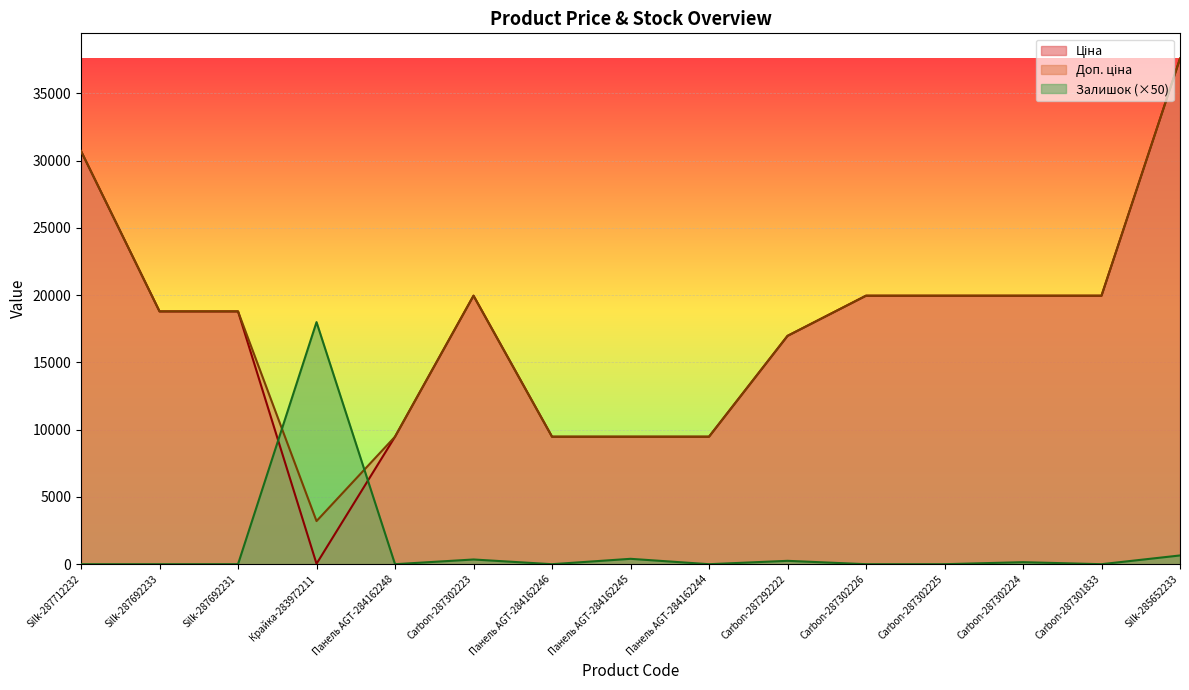

What is the sum of all Залишок values?

19800.0